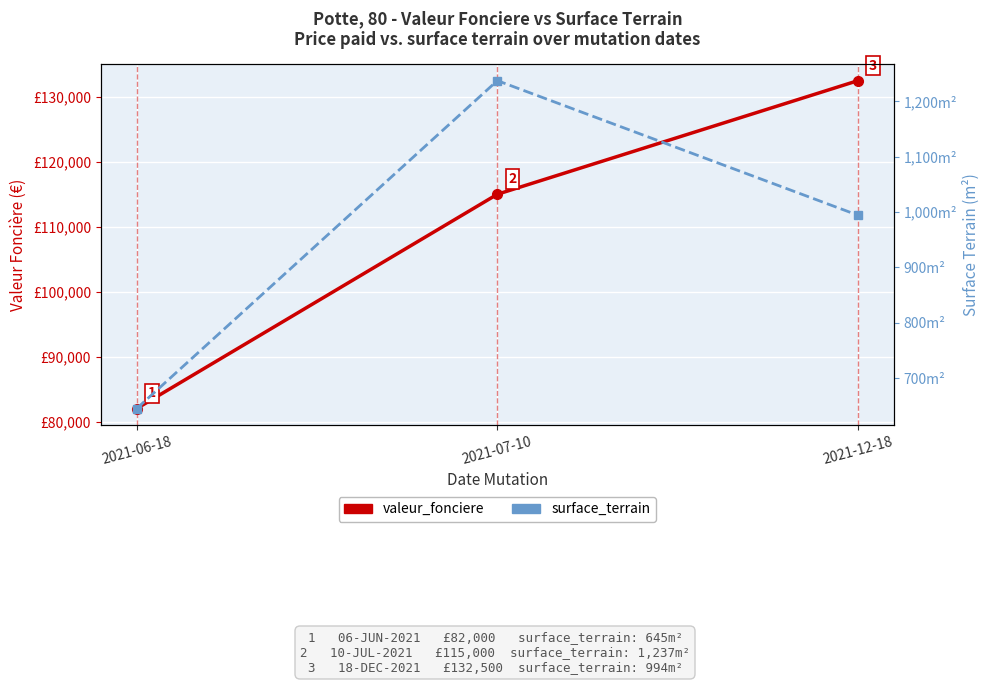

What is the spread (max minus min) of values at 2021-07-10?

113763